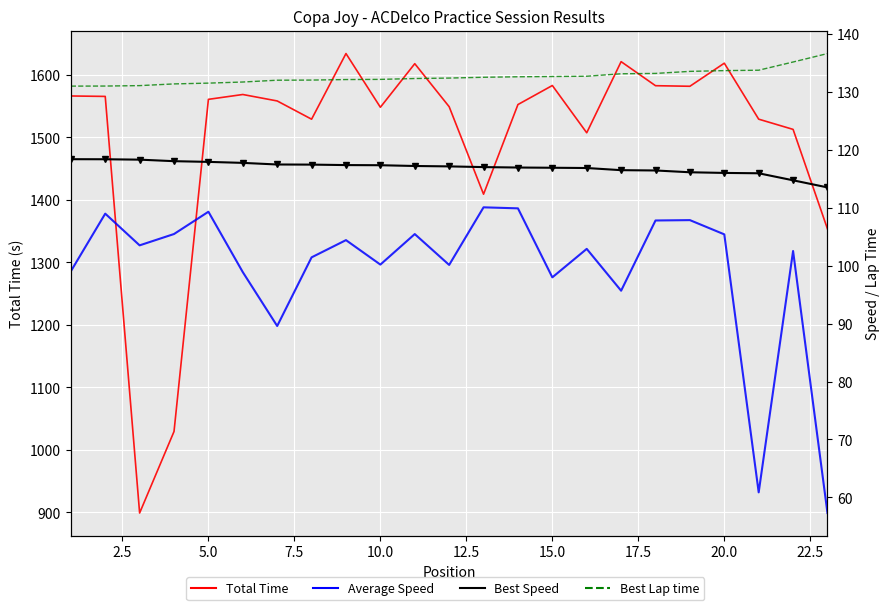

What is the smallest value displayed?

57.3